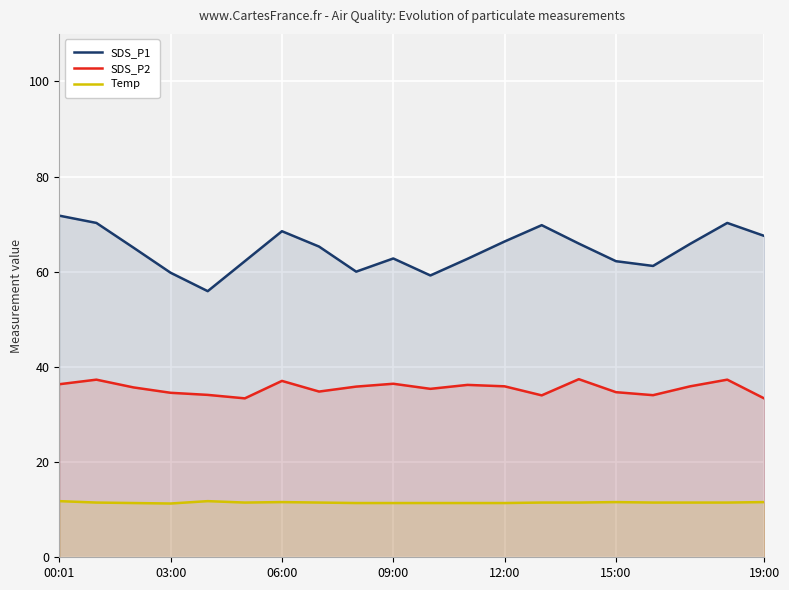

The SDS_P2 series shows 36.5 at 09:00. True or false?

True